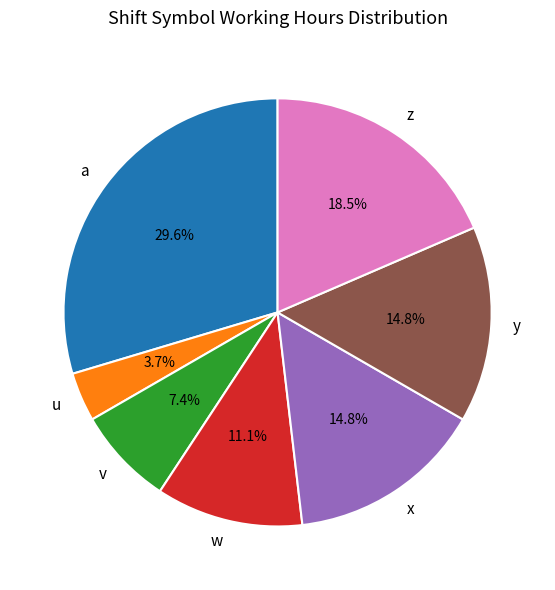

True or false: w accounts for 1% of the total.

False